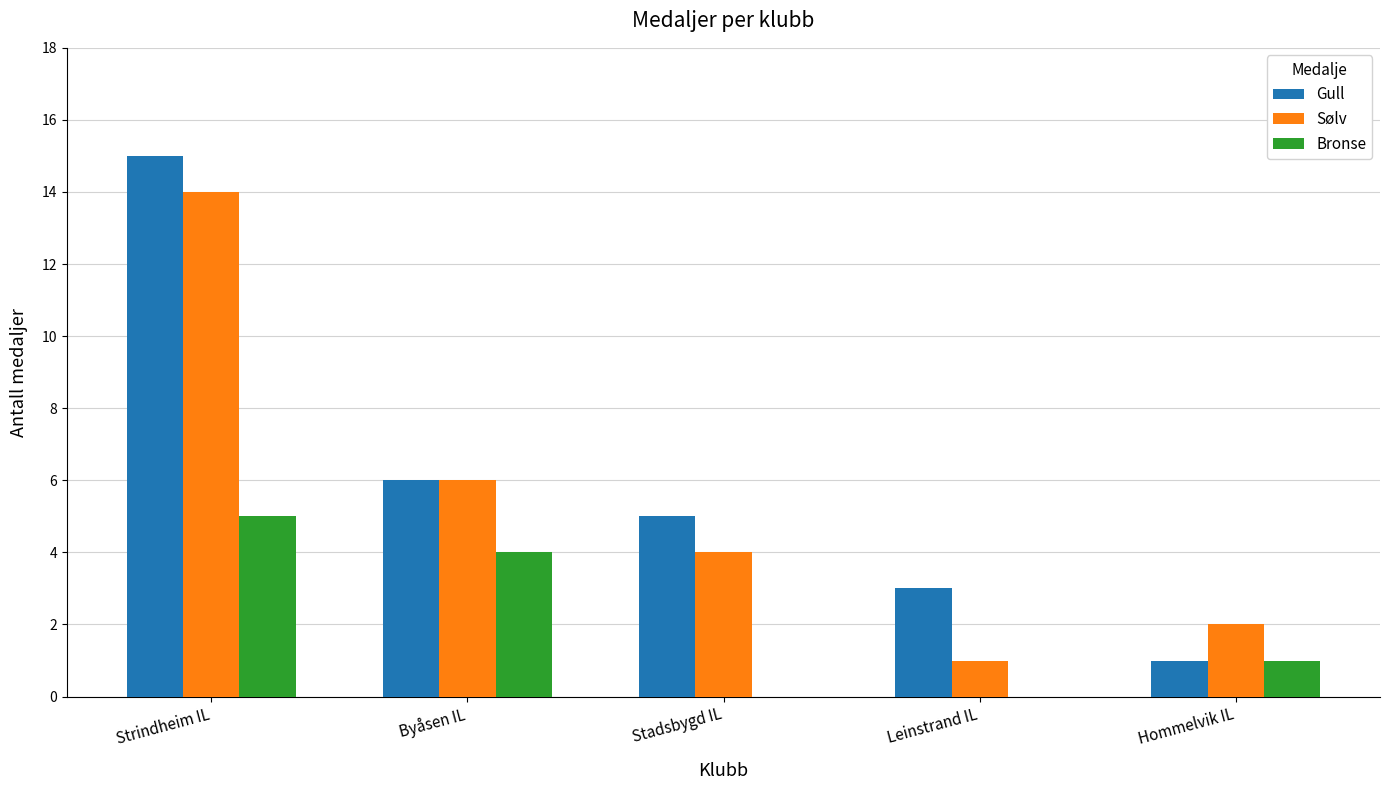

The value of Sølv at Leinstrand IL is 1. True or false?

True